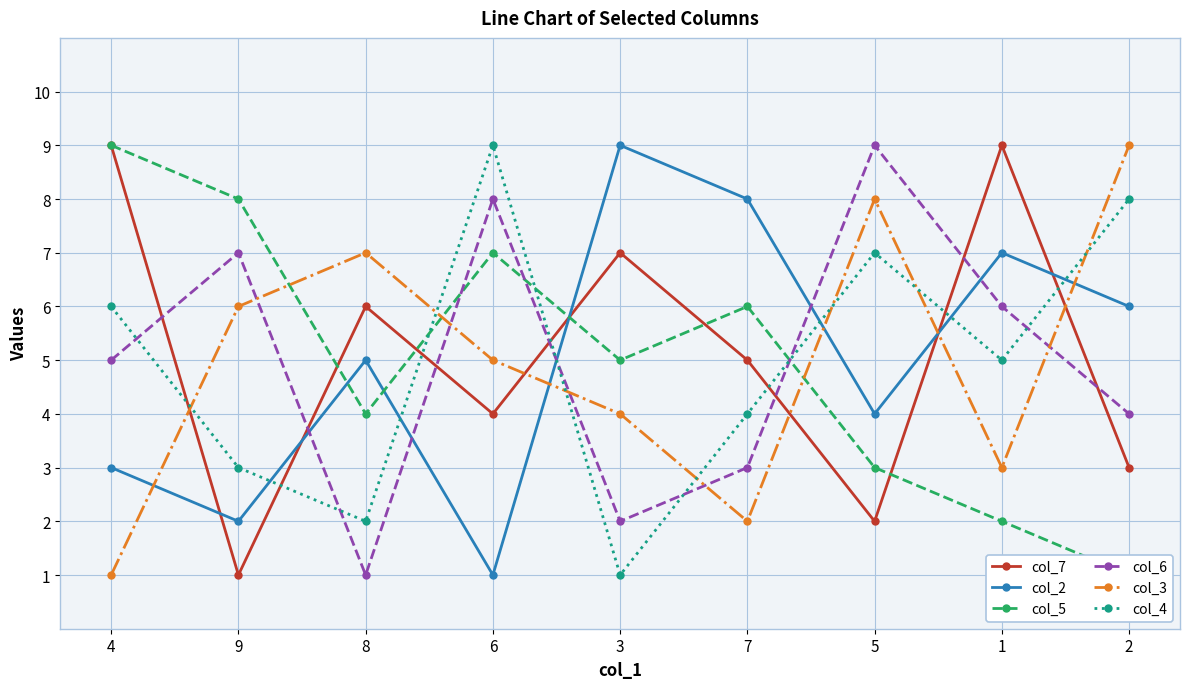

What is the total value across all series at 4?

33